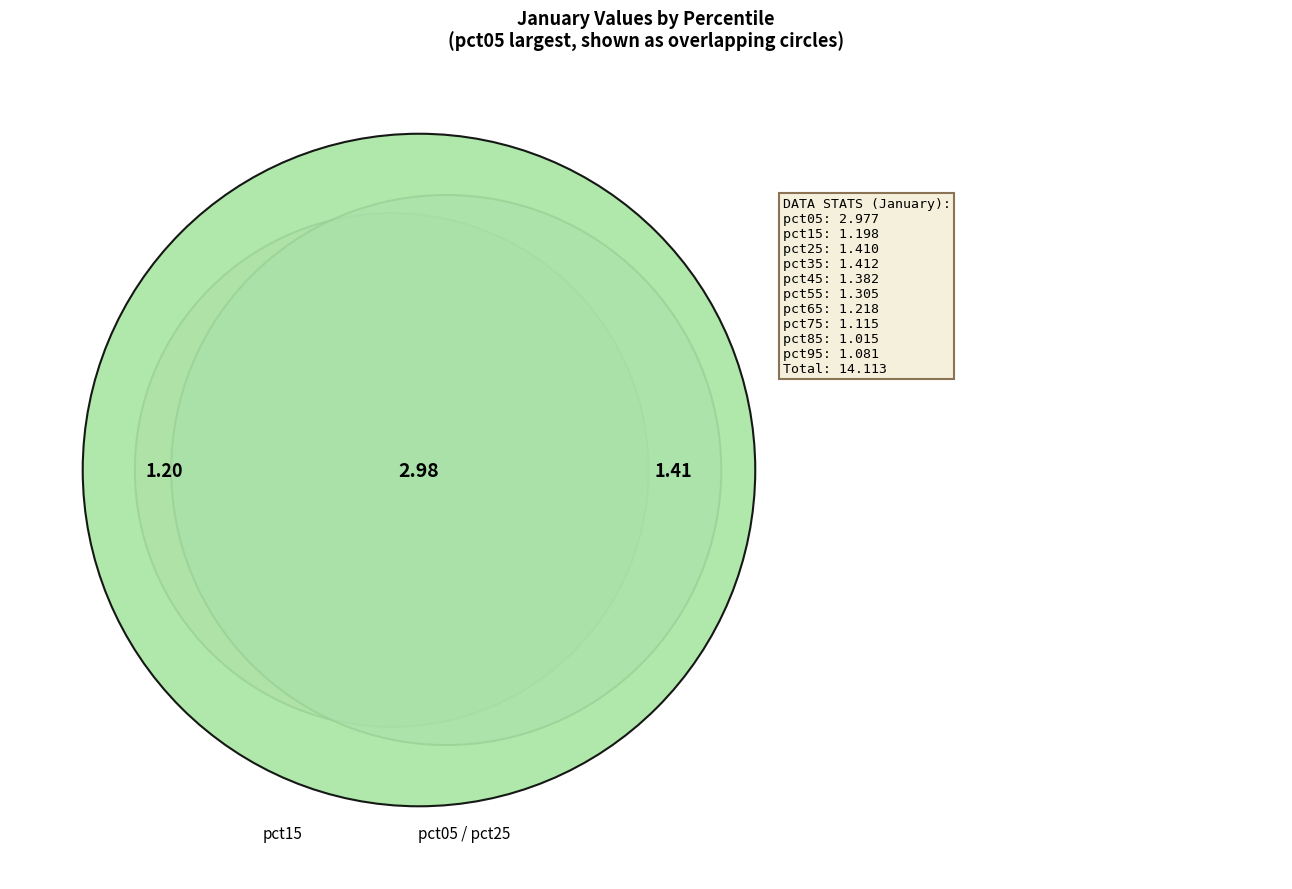

Which slice is the largest?

pct05